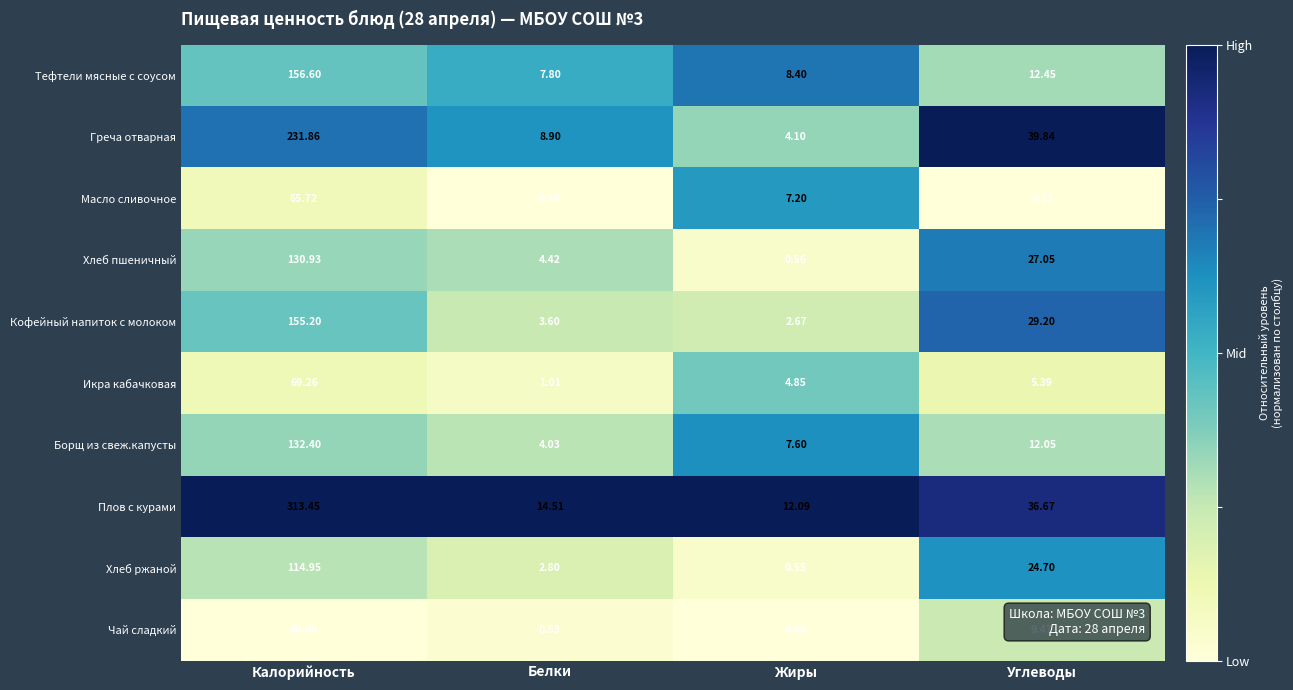

Which series has the largest total across all categories?

Плов с курами